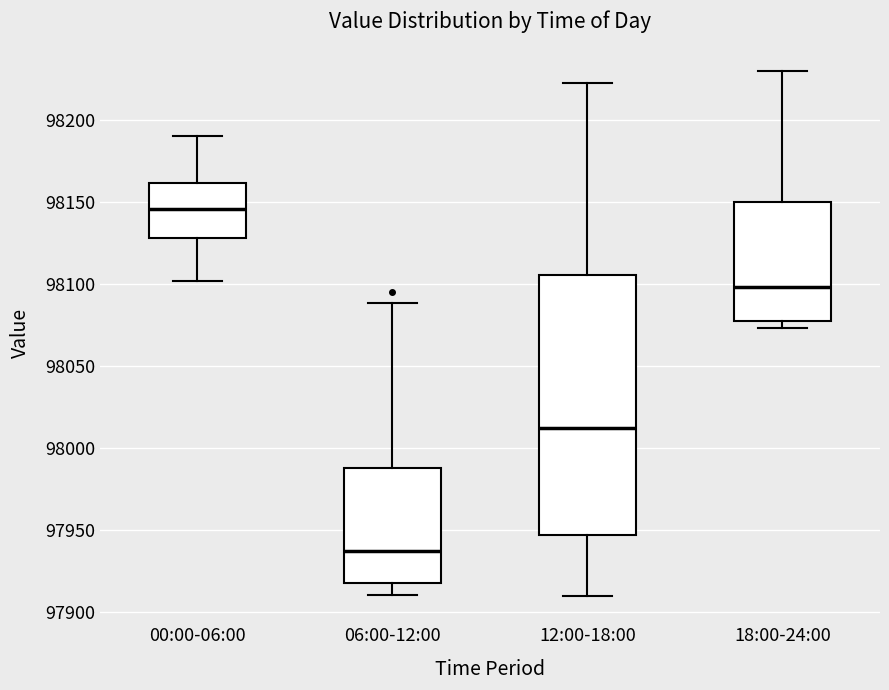

Where does the median line of the box for 18:00-24:00 sit on the y-axis? The values are not printed on the chart, so give them approximately, as read against the axis.

98100